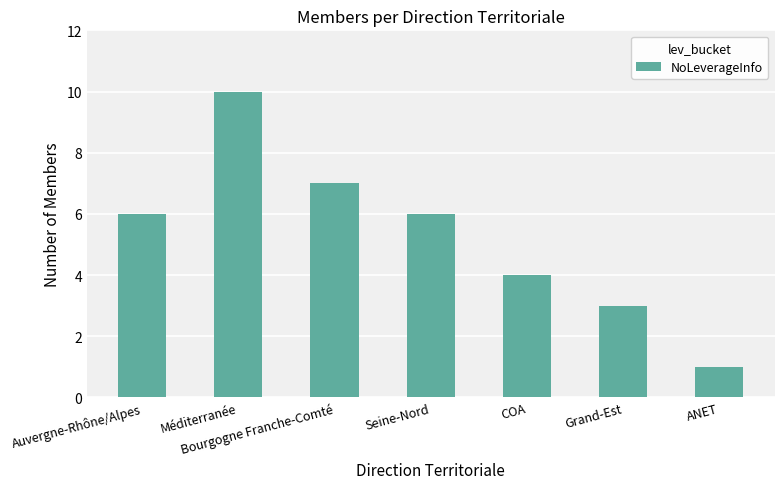

What value does the data have at Seine-Nord?

6